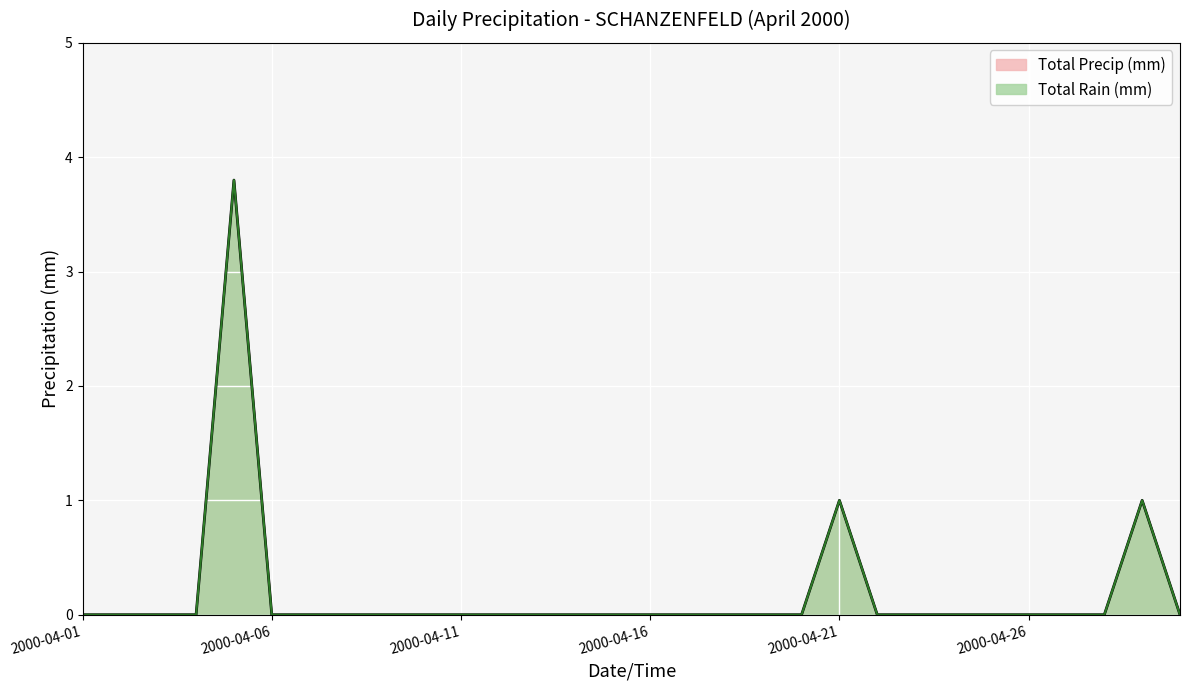

Which series changed the most between 2000-04-12 and 2000-04-18?

Total Rain (mm)